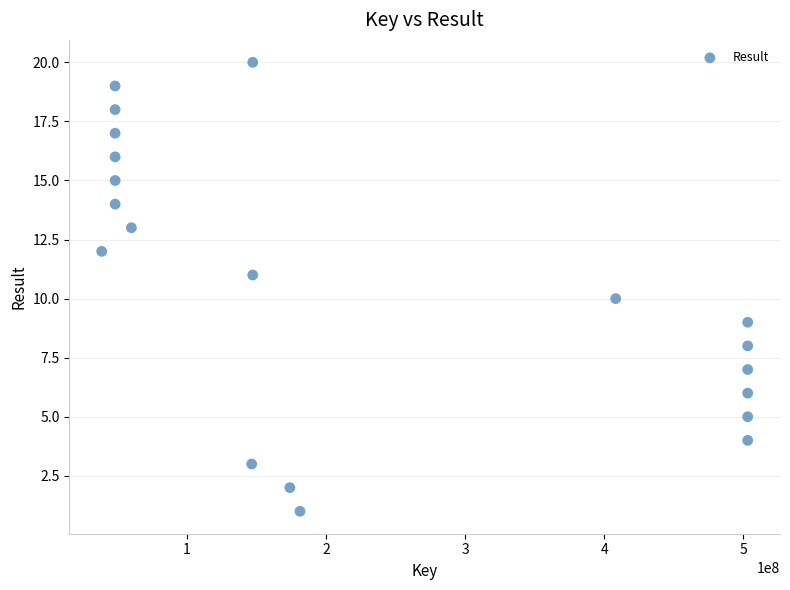

What is the range of Y values (max minus min)?

19